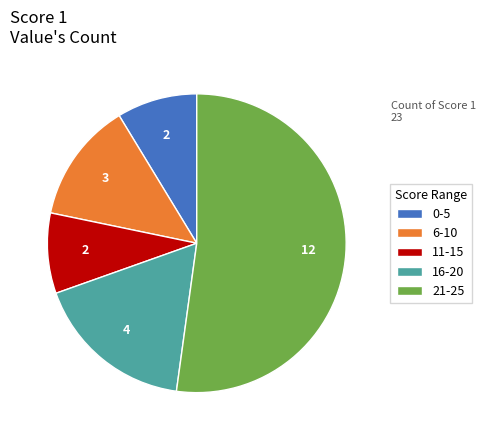

Does 16-20 account for over 50% of the chart?

No